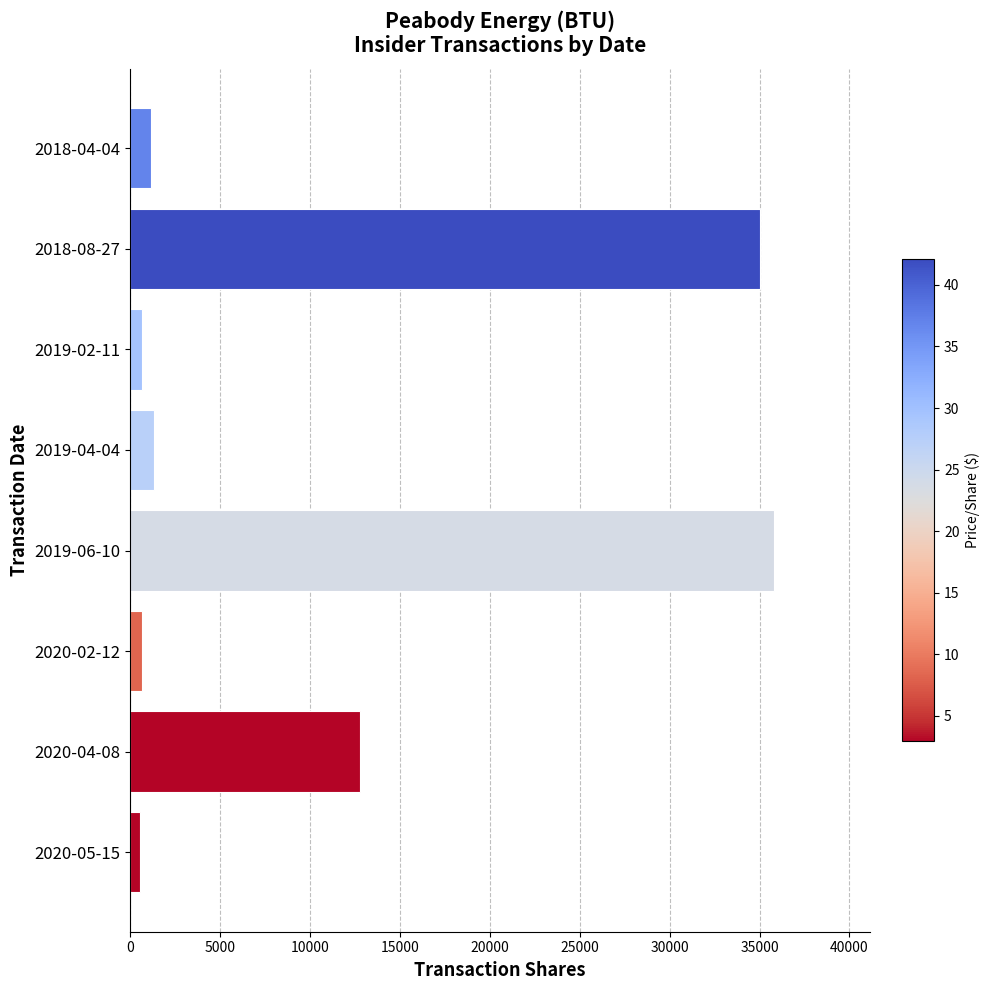

Between 2019-04-04 and 2018-08-27, which is larger?

2018-08-27